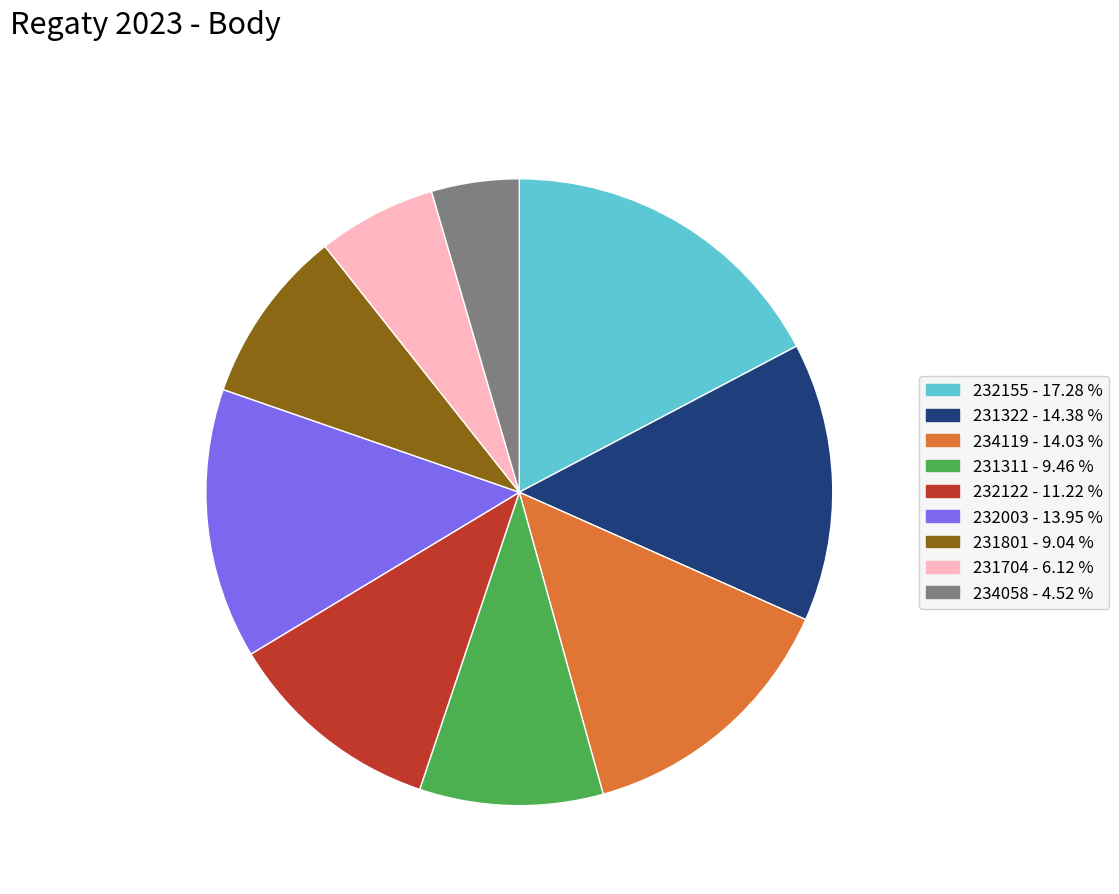

What is the ratio of the value at 231322 - 14.38 % to the value at 234058 - 4.52 %?

3.2